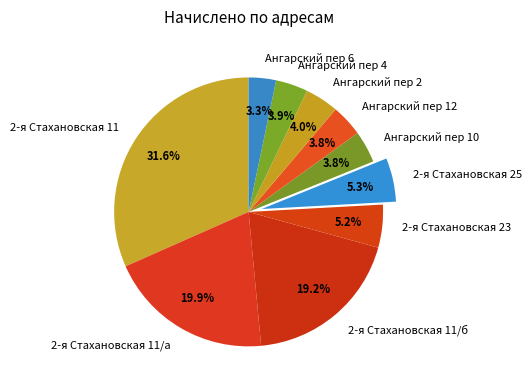

Which slice is the largest?

2-я Стахановская 11